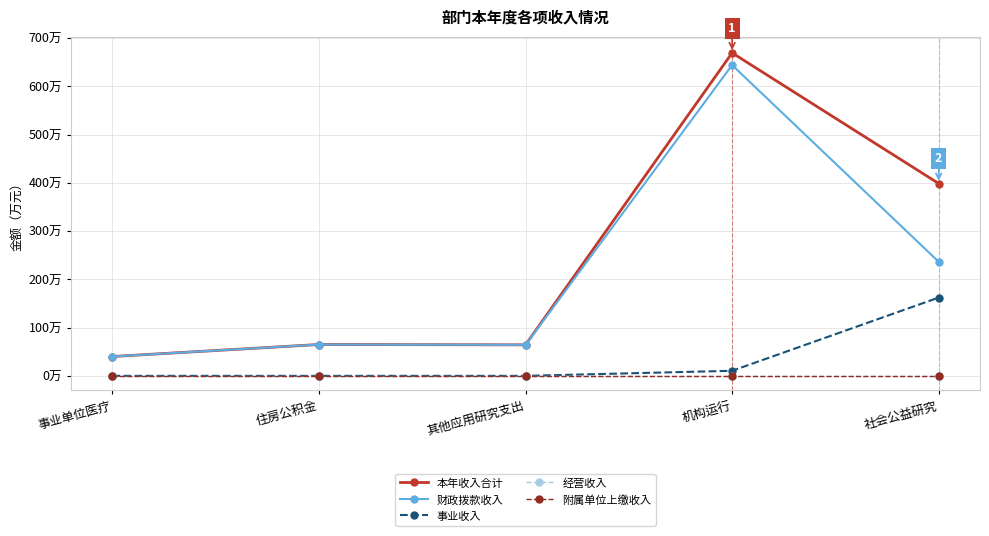

Reading left to right, list all the values displayed in this chart.

本年收入合计: 事业单位医疗=40.0	住房公积金=64.9	其他应用研究支出=64.2	机构运行=669.1	社会公益研究=398.5
财政拨款收入: 事业单位医疗=40.0	住房公积金=64.9	其他应用研究支出=64.2	机构运行=643.8	社会公益研究=236.3
事业收入: 事业单位医疗=0.0	住房公积金=0.0	其他应用研究支出=0.0	机构运行=10.4	社会公益研究=162.2
经营收入: 事业单位医疗=0.0	住房公积金=0.0	其他应用研究支出=0.0	机构运行=0.0	社会公益研究=0.0
附属单位上缴收入: 事业单位医疗=0.0	住房公积金=0.0	其他应用研究支出=0.0	机构运行=0.0	社会公益研究=0.0